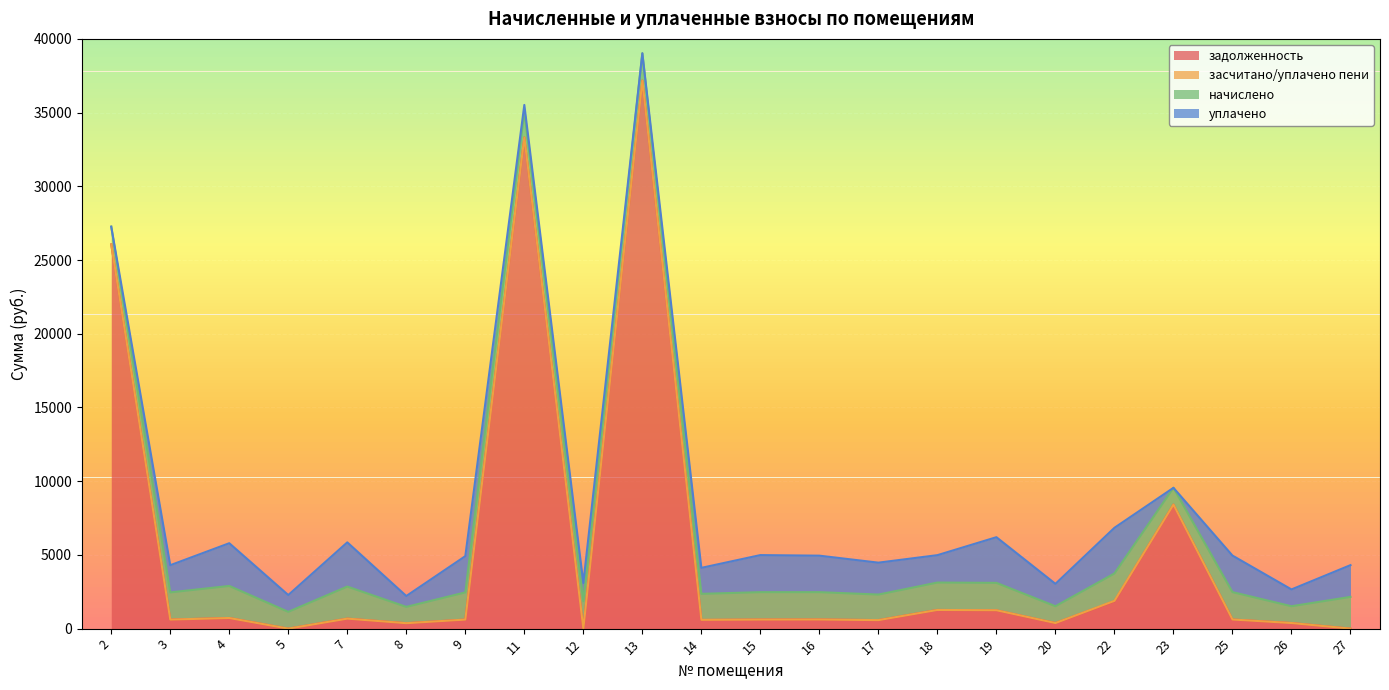

Which category has the highest value across all series?

13